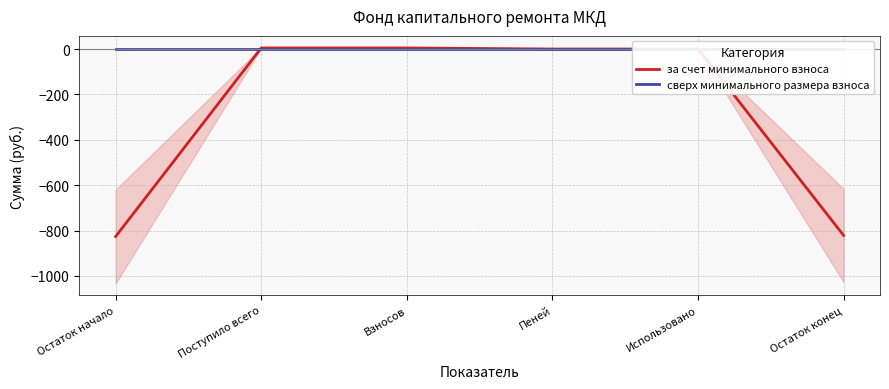

What is the label of the 3rd point from the left?

Взносов